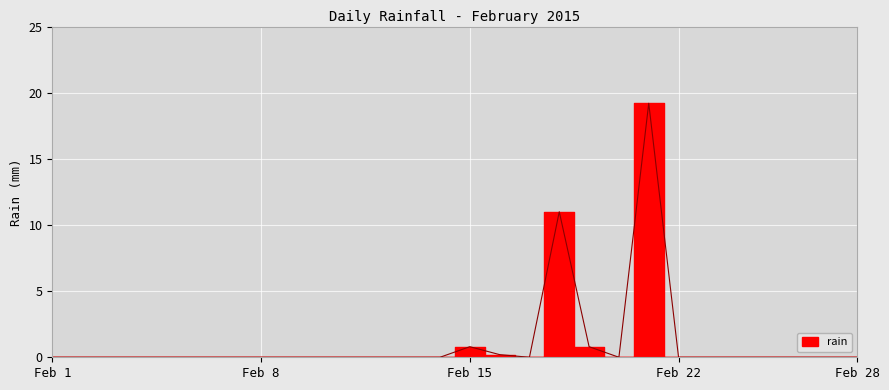

How many interior local peaks (higher than both neighbors) does the data have?

3